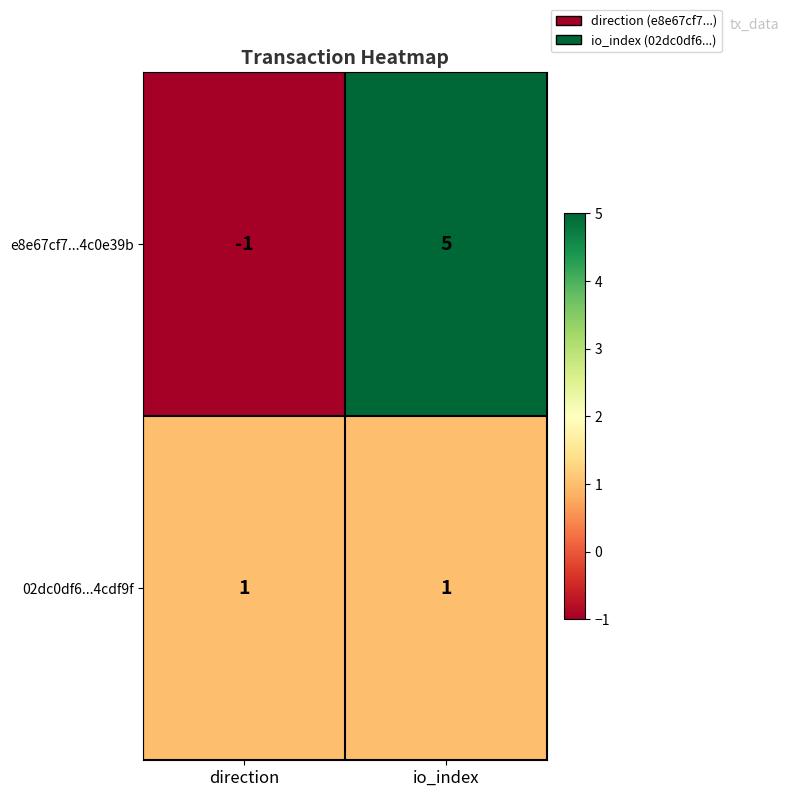

Which series has the largest range (max minus min)?

e8e67cf7...4c0e39b